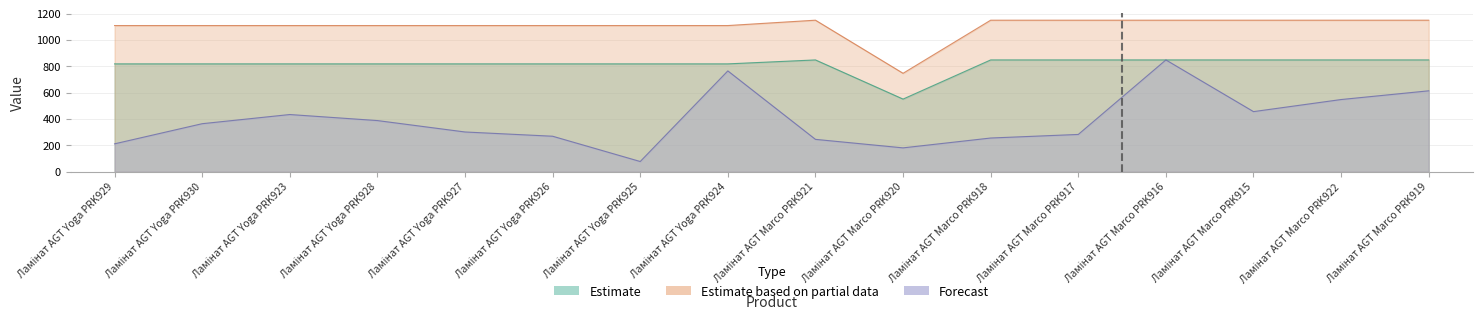

Rank the series at Ламінат AGT Yoga PRK928 from highest to lowest value.

Estimate based on partial data, Estimate, Forecast